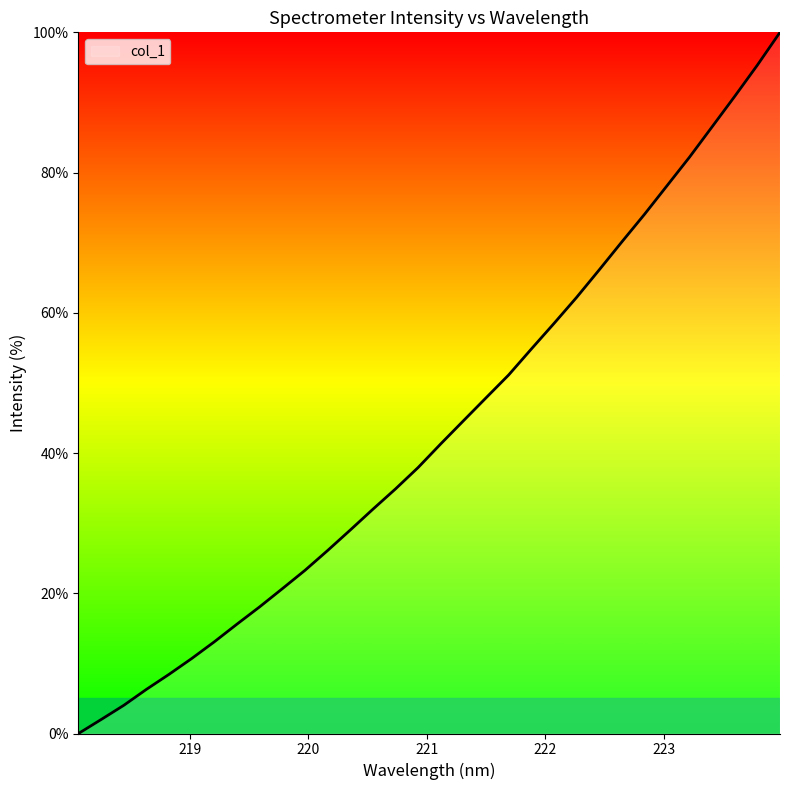

What is the difference between the second highest and minimum values?

95.3